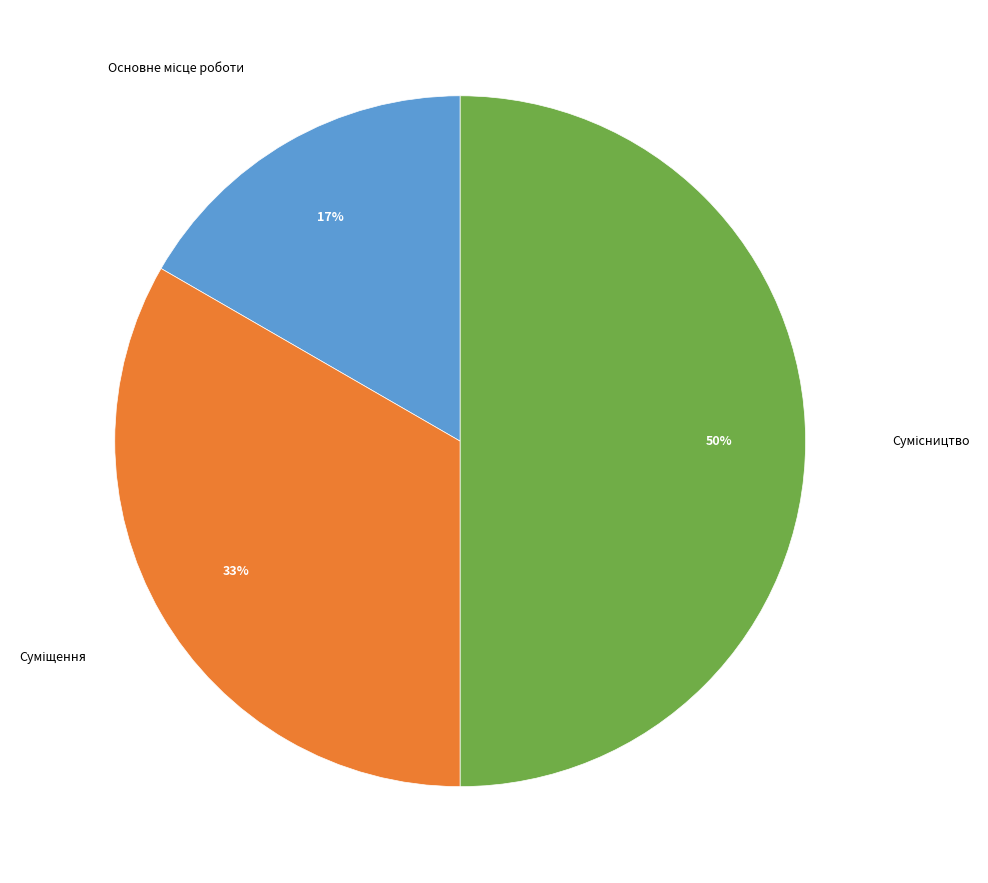

To the nearest percent, what is the difference between the largest and smallest slice percentages?

33%